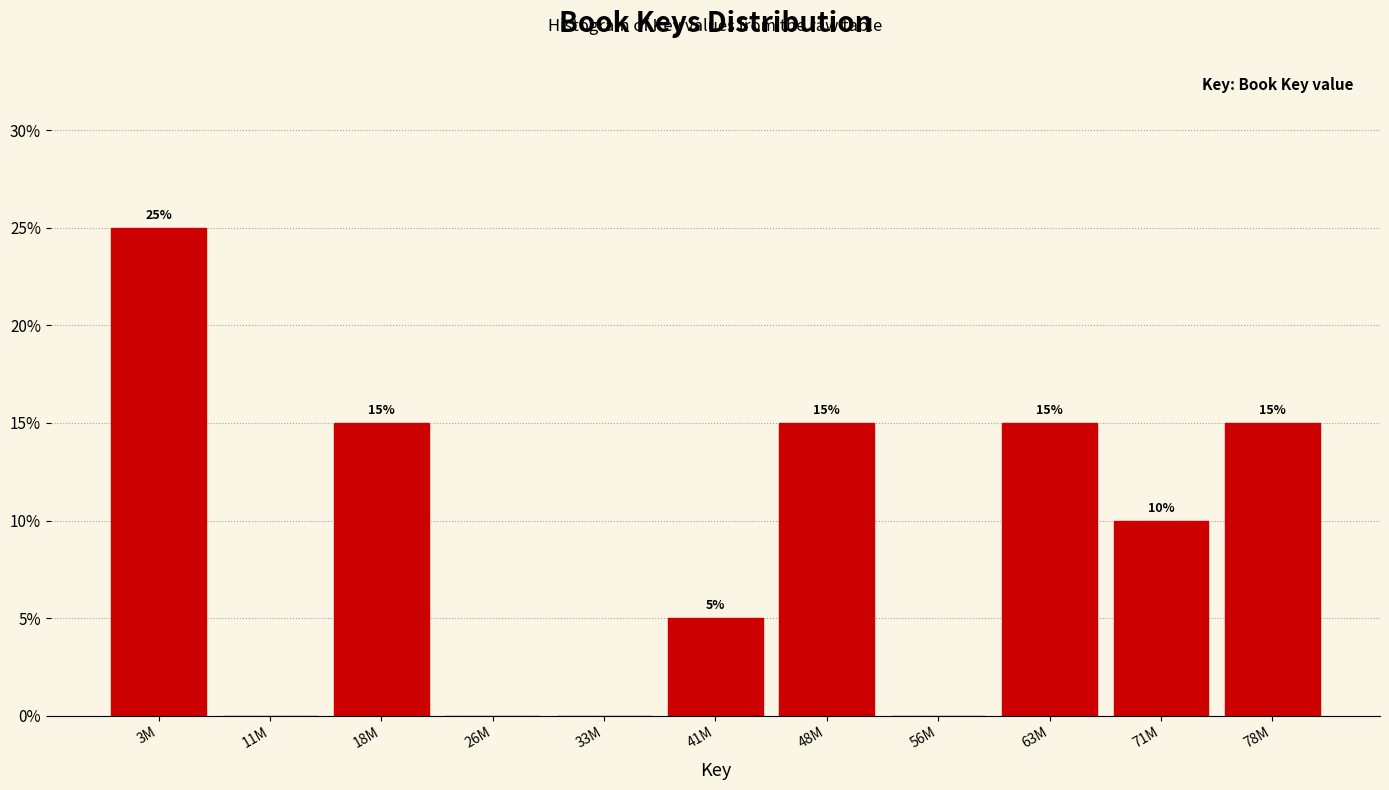

Reading left to right, extract all data points from this chart.

3M=25	11M=0	18M=15	26M=0	33M=0	41M=5	48M=15	56M=0	63M=15	71M=10	78M=15